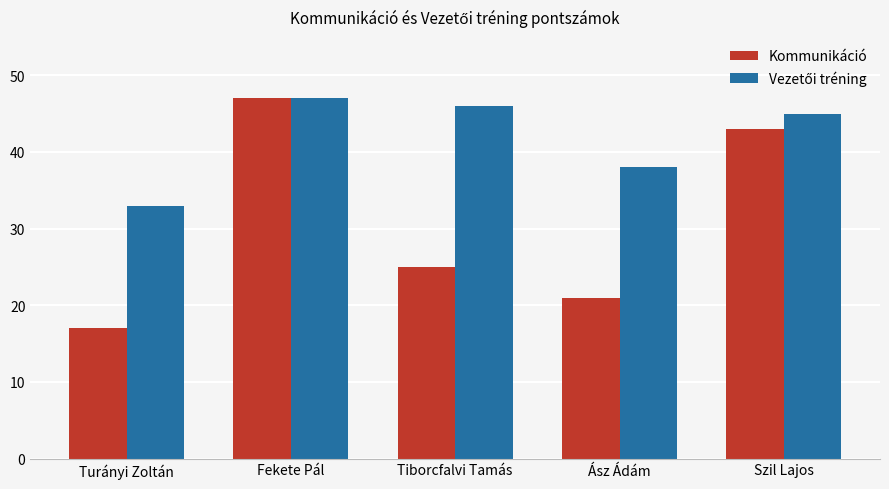

What is the sum of the Kommunikáció values at Szil Lajos and Fekete Pál?

90